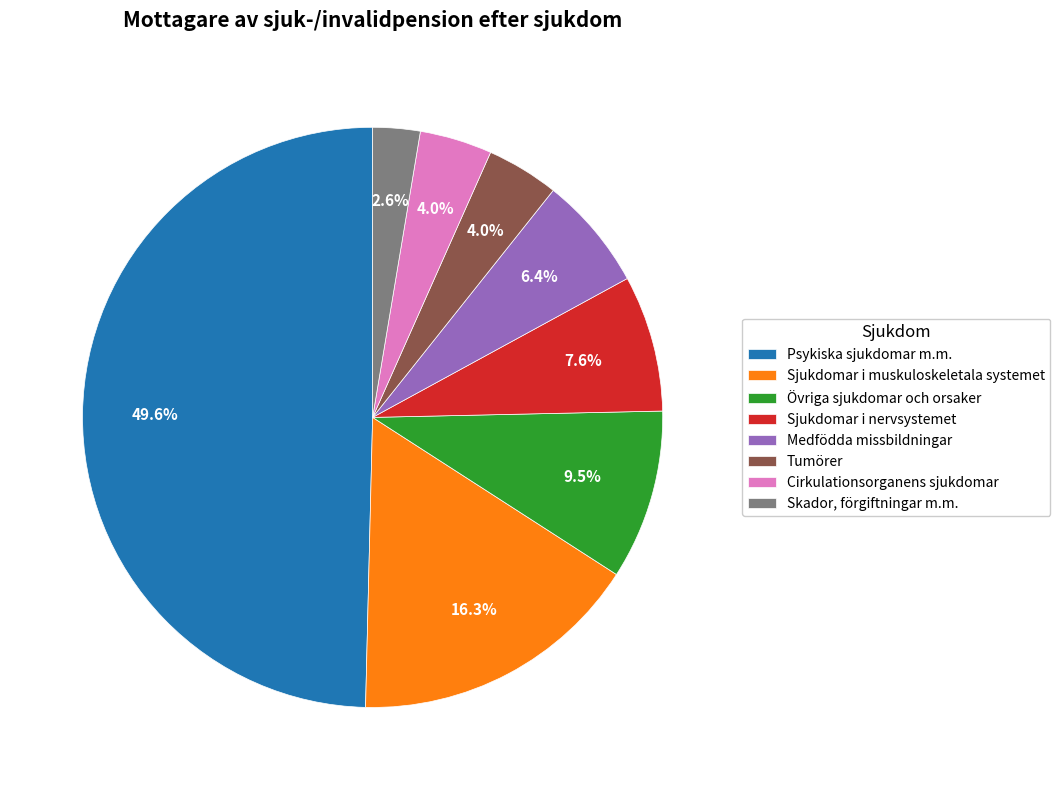

Which slice is the largest?

Psykiska sjukdomar m.m.